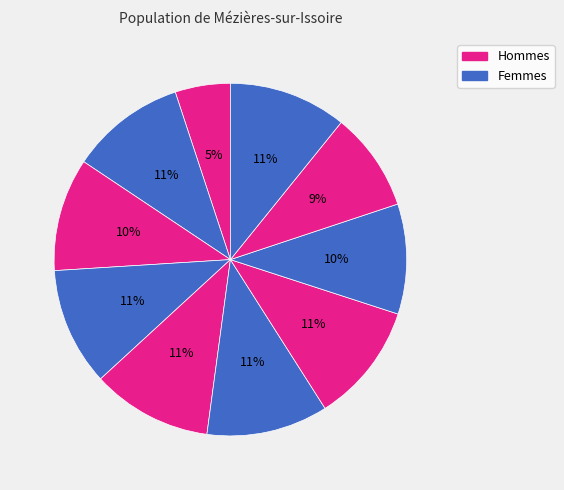

How many slices are in this pie chart?

10